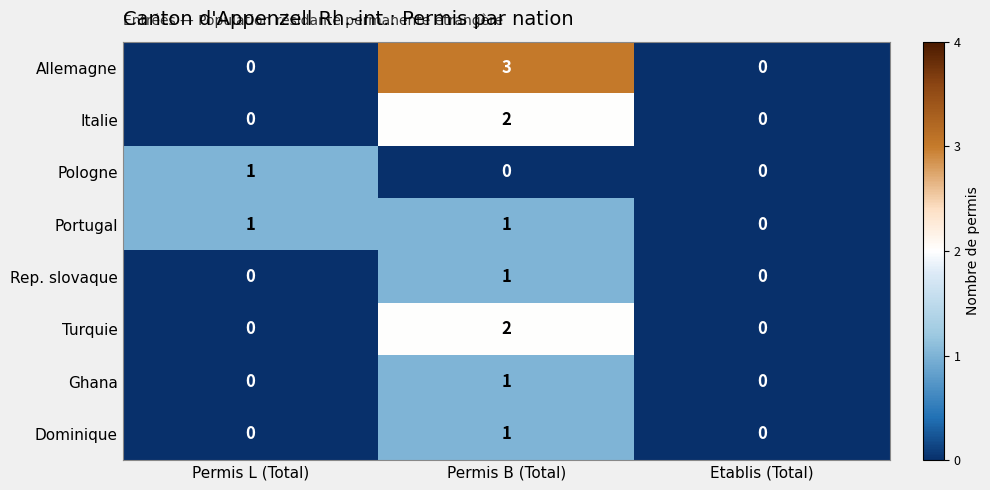

Which series has the widest spread of values?

Allemagne